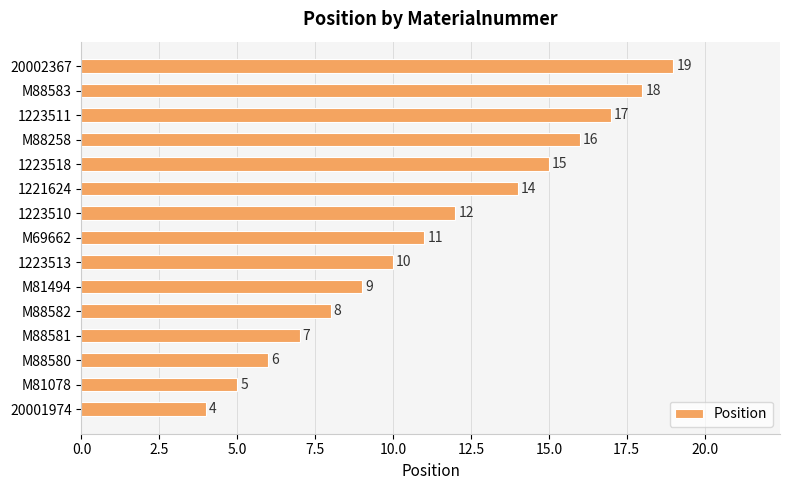

Rank the categories by value from highest to lowest.

20002367, M88583, 1223511, M88258, 1223518, 1221624, 1223510, M69662, 1223513, M81494, M88582, M88581, M88580, M81078, 20001974